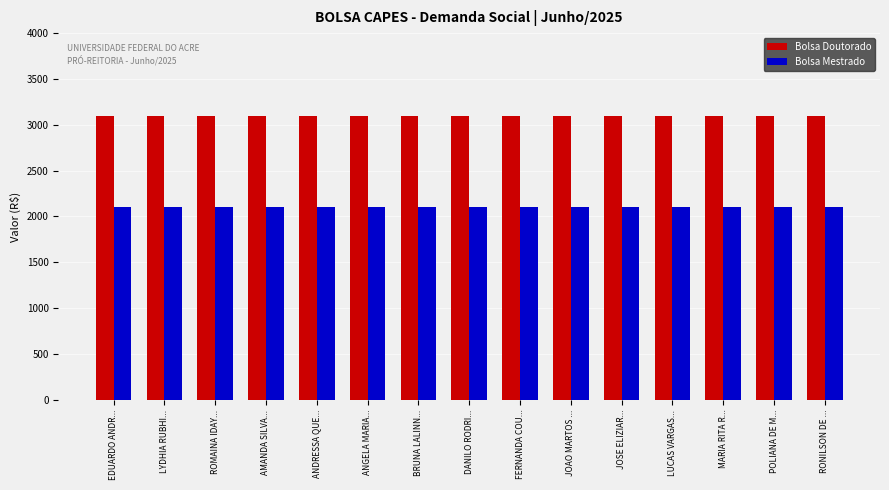

What is the maximum value shown in the chart?

3100